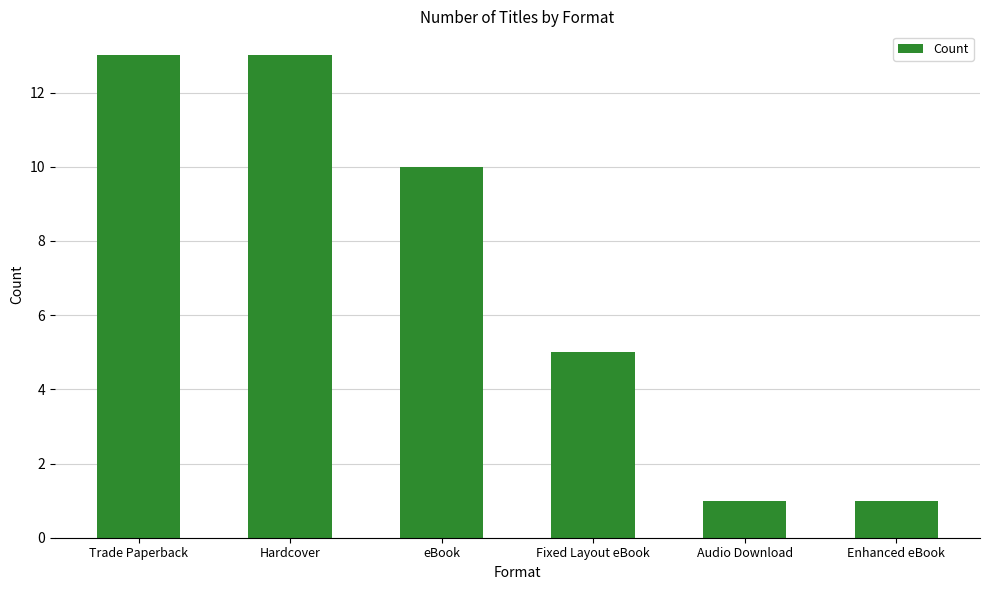

What is the difference between the second highest and second lowest values?

12